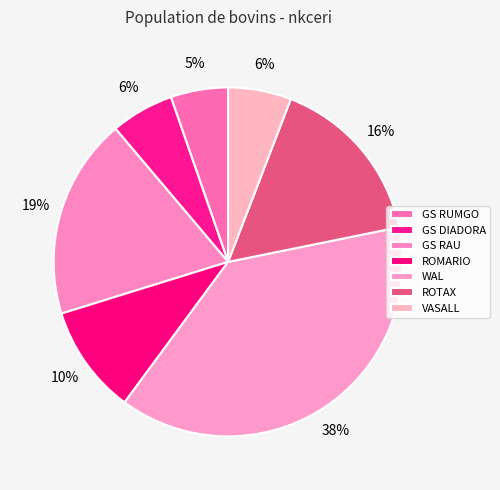

Which slice is the smallest?

GS RUMGO